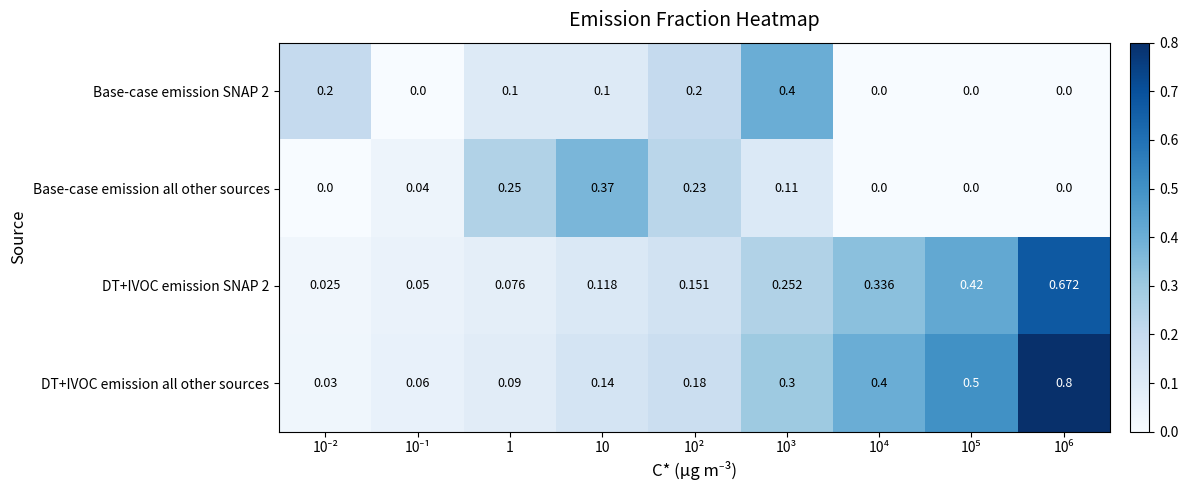

What is the spread (max minus min) of values at 1?

0.2